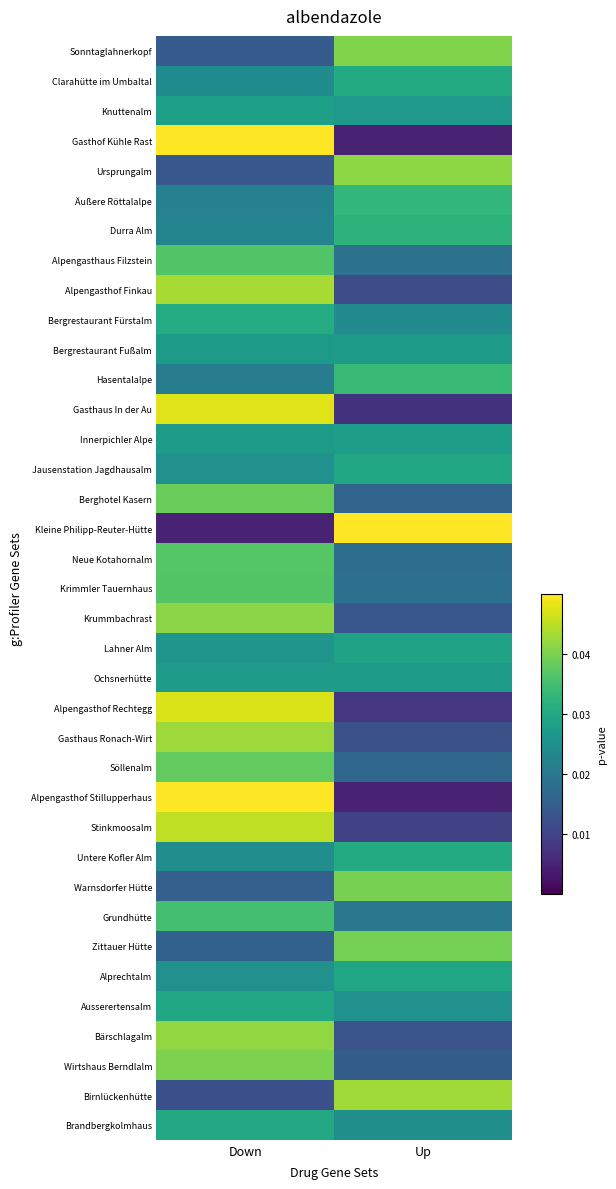

At how many categories does at least one series exceed 0?

2